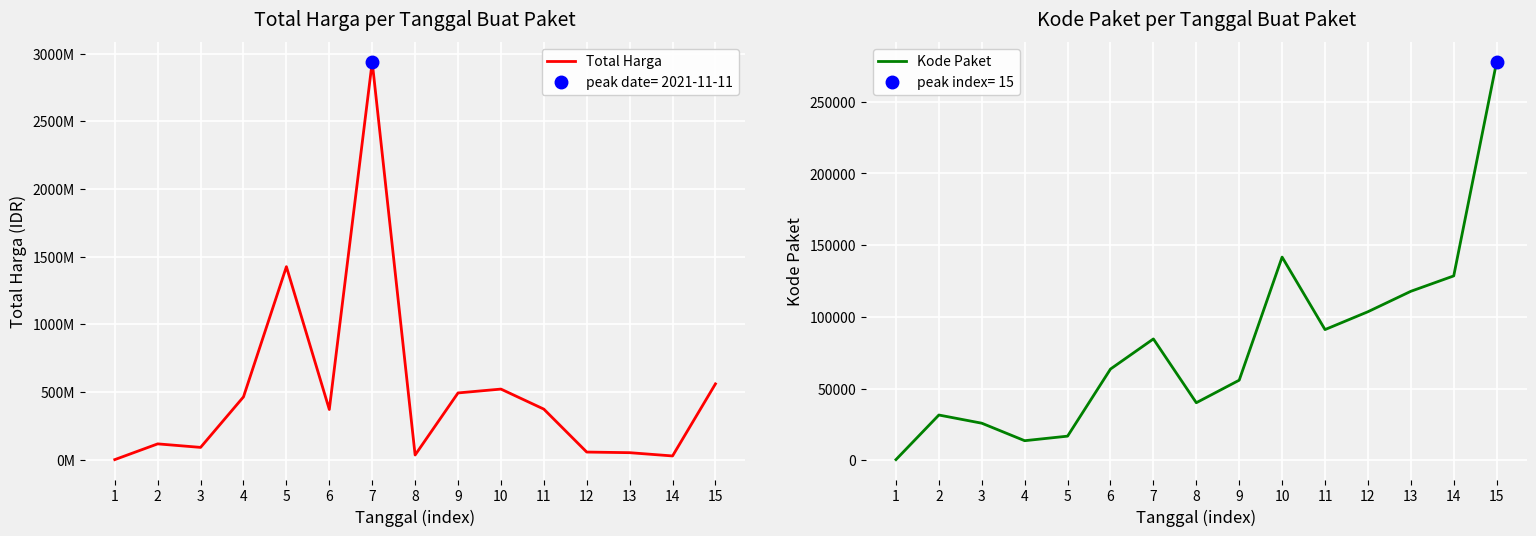

In Total Harga, how many points are higher than both neighbors (excluding endpoints)?

4